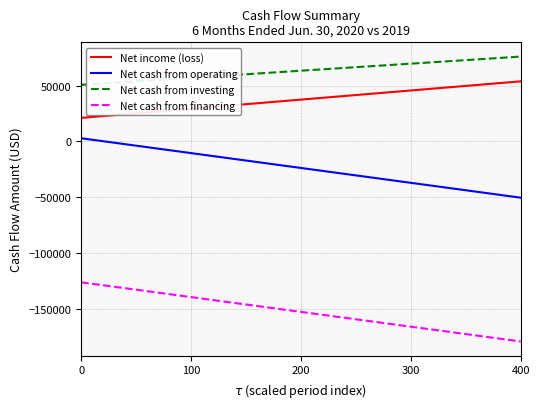

What is the minimum value shown in the chart?

-179283.0